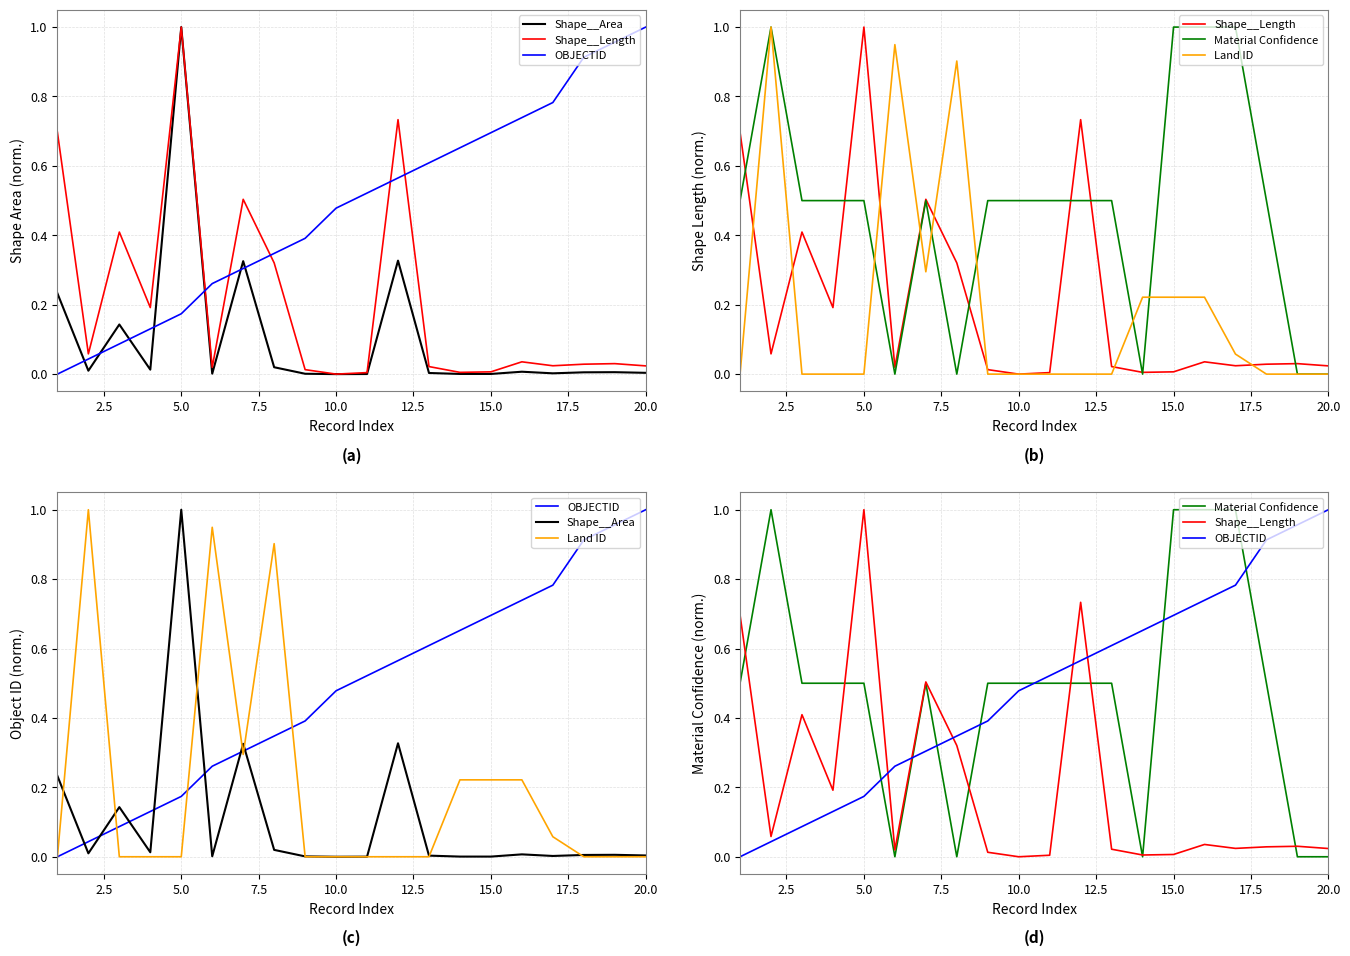

In Material Confidence, how many points are higher than both neighbors (excluding endpoints)?

2